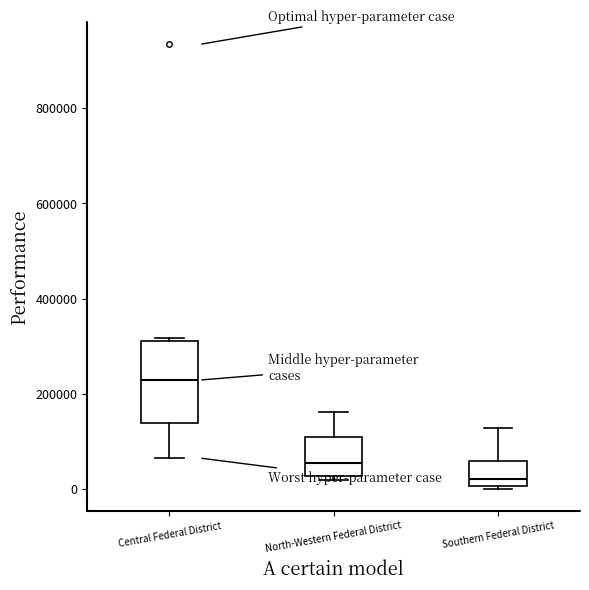

Which box is the tallest, from its lower edge to its upper edge?

Central Federal District